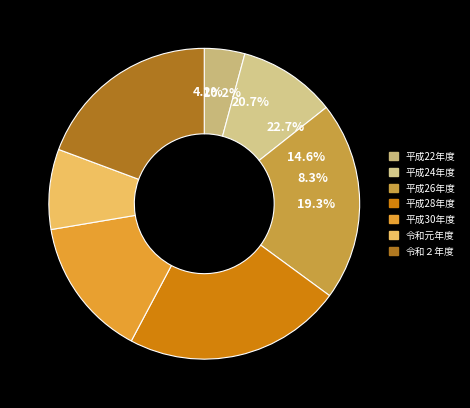

The 平成22年度 slice represents 1% of the pie. True or false?

False